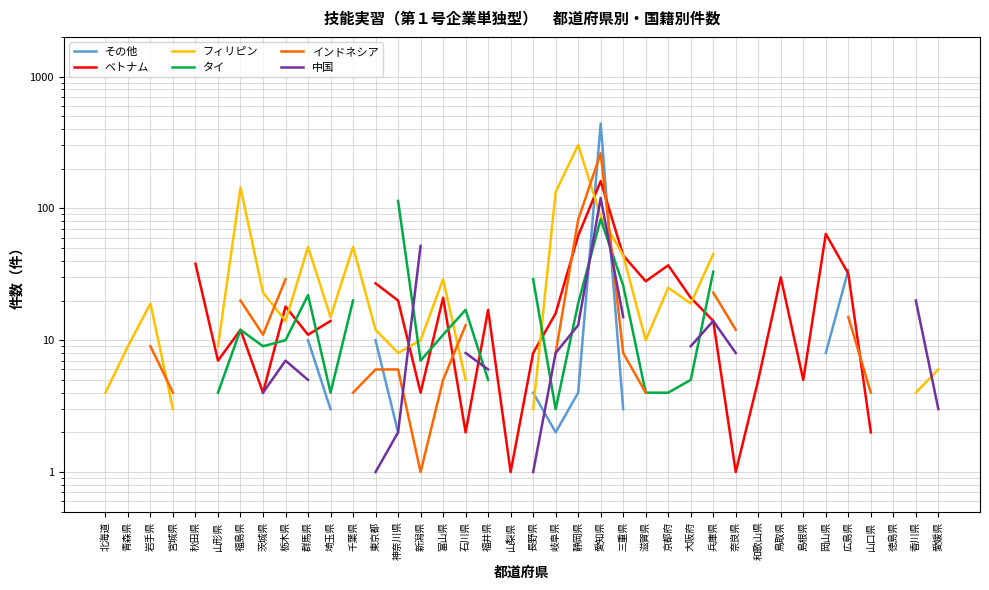

What is the label of the 9th point from the left?

栃木県